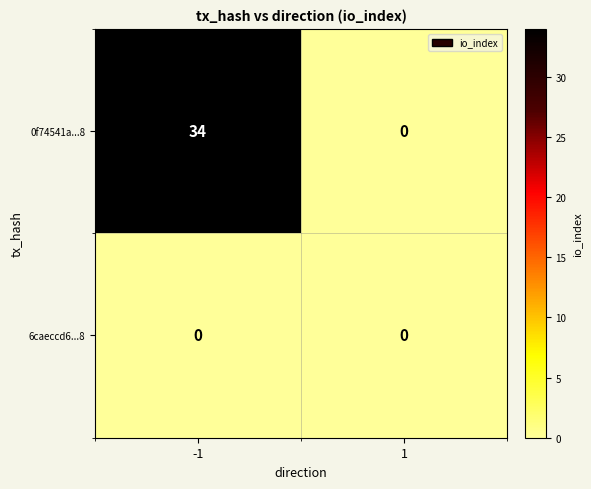

What is the total value across all series at -1?

34